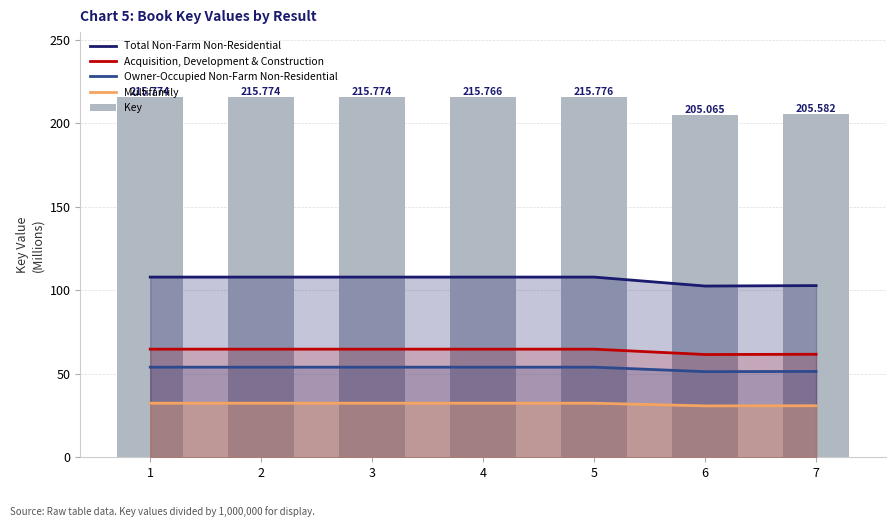

What are all the series names shown in the legend?

Total Non-Farm Non-Residential, Acquisition, Development & Construction, Owner-Occupied Non-Farm Non-Residential, Multifamily, Key